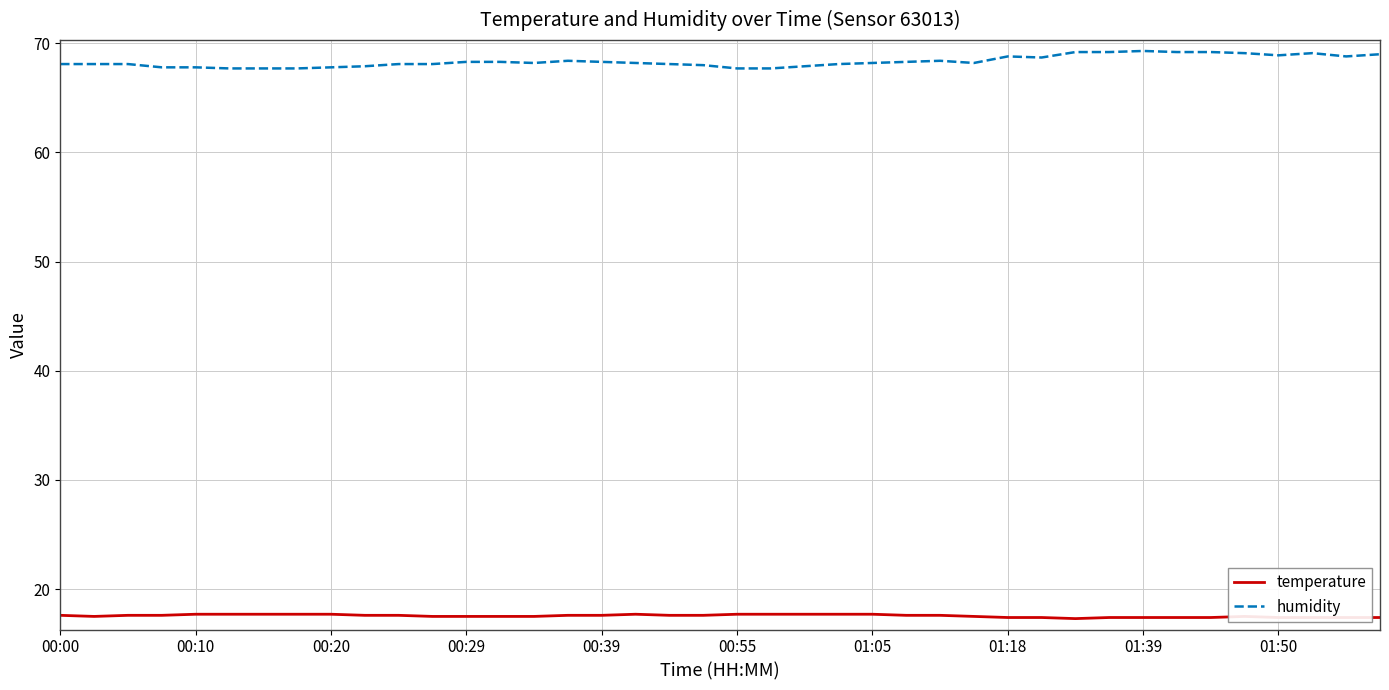

True or false: humidity has more than 2 points higher than both neighbors.

True